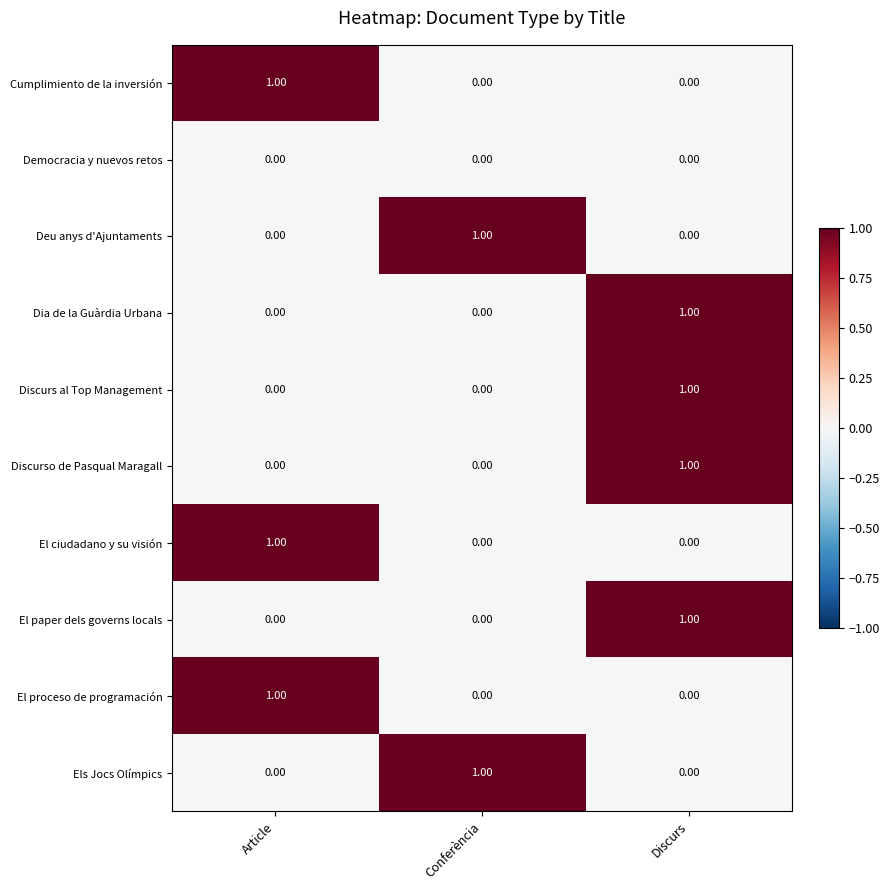

At which category is the sum across all series the highest?

Discurs